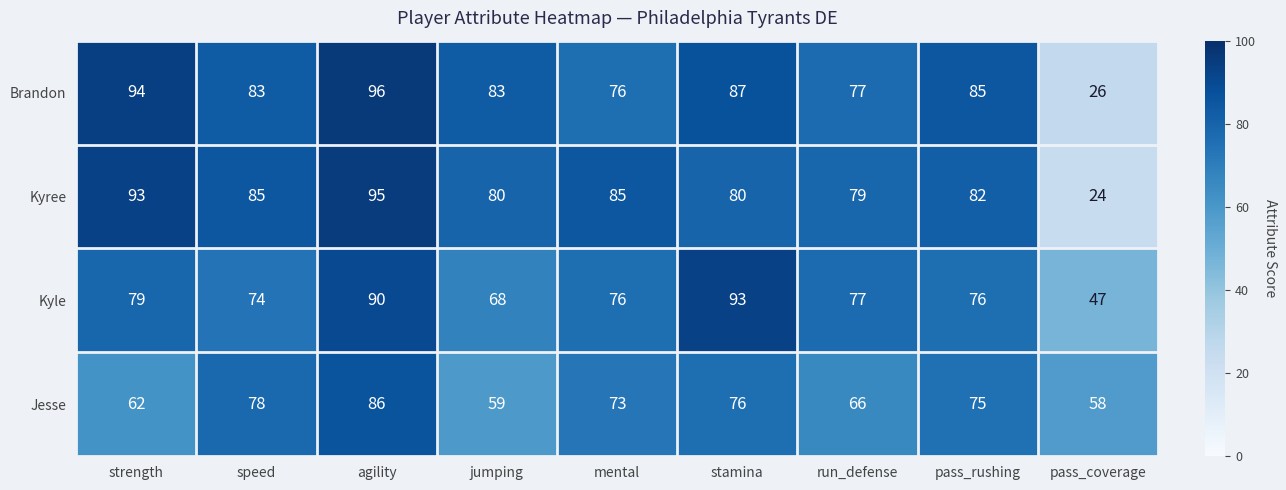

At which category is the sum across all series the highest?

agility